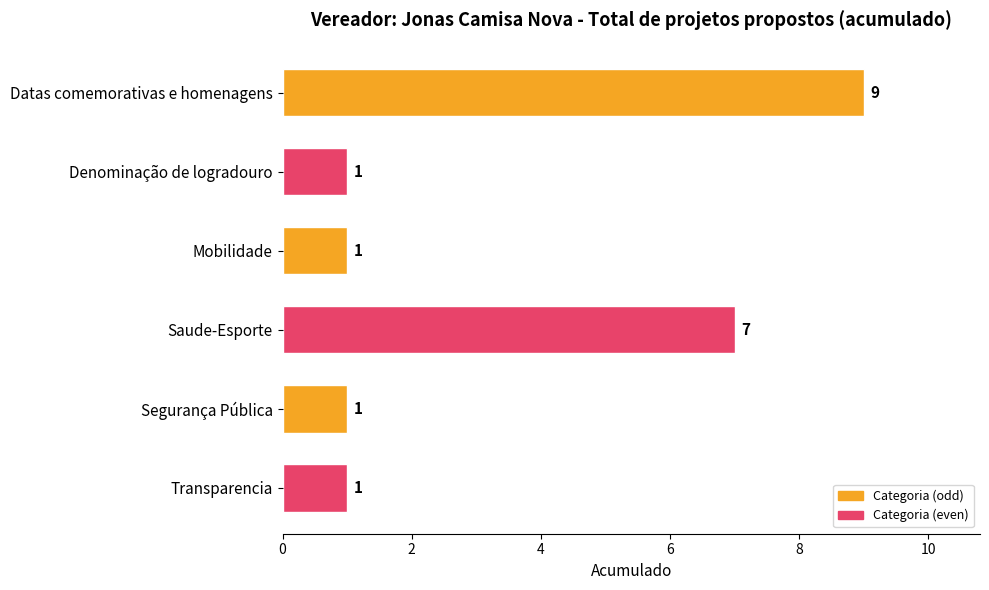

What is the difference between the maximum and minimum values?

8